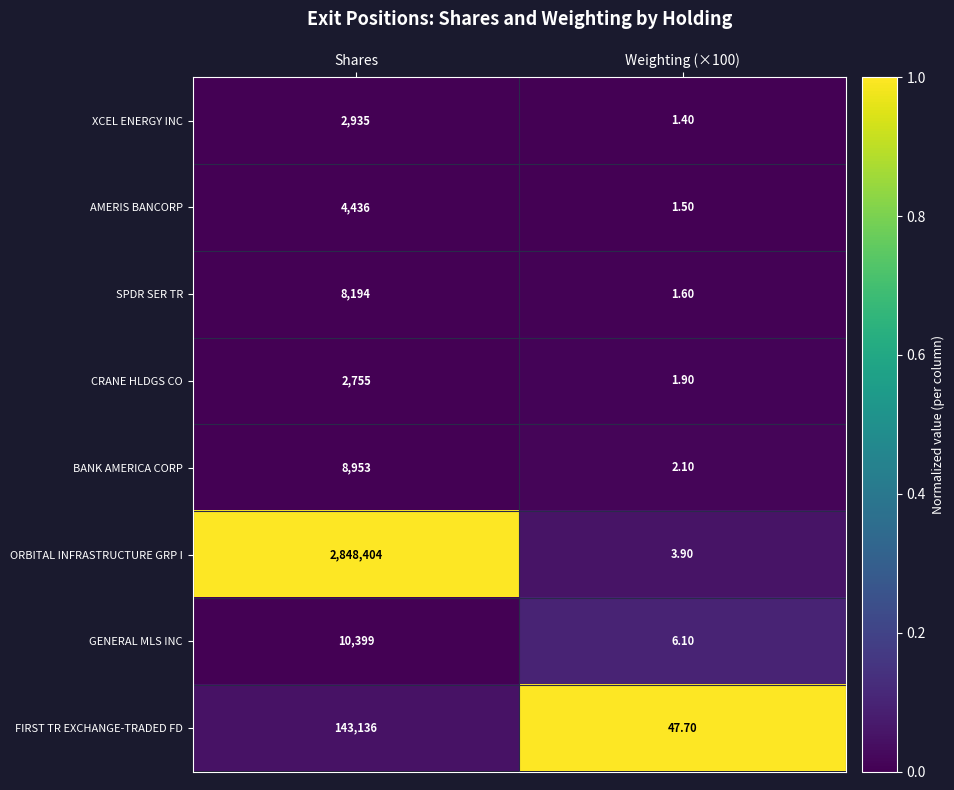

At which category does the chart reach its peak across all series?

Shares